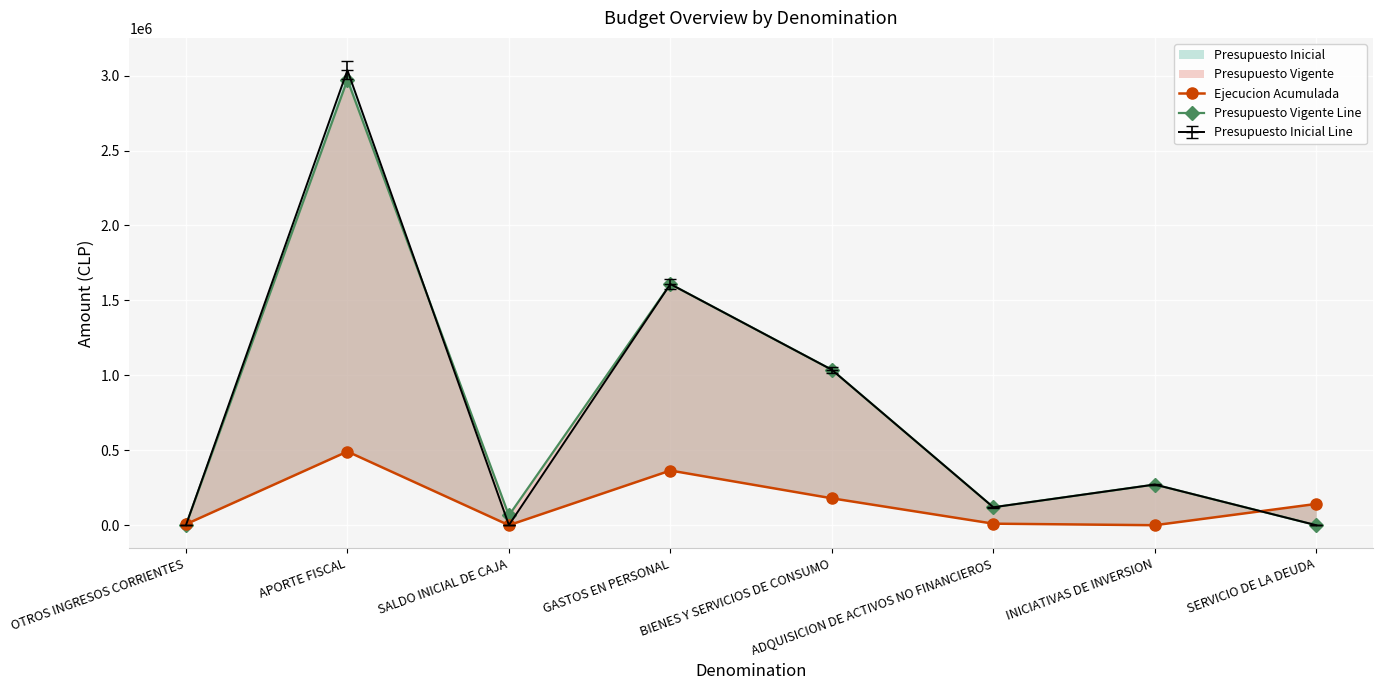

Is it true that Presupuesto Vigente Line equals 1036977 at BIENES Y SERVICIOS DE CONSUMO?

True